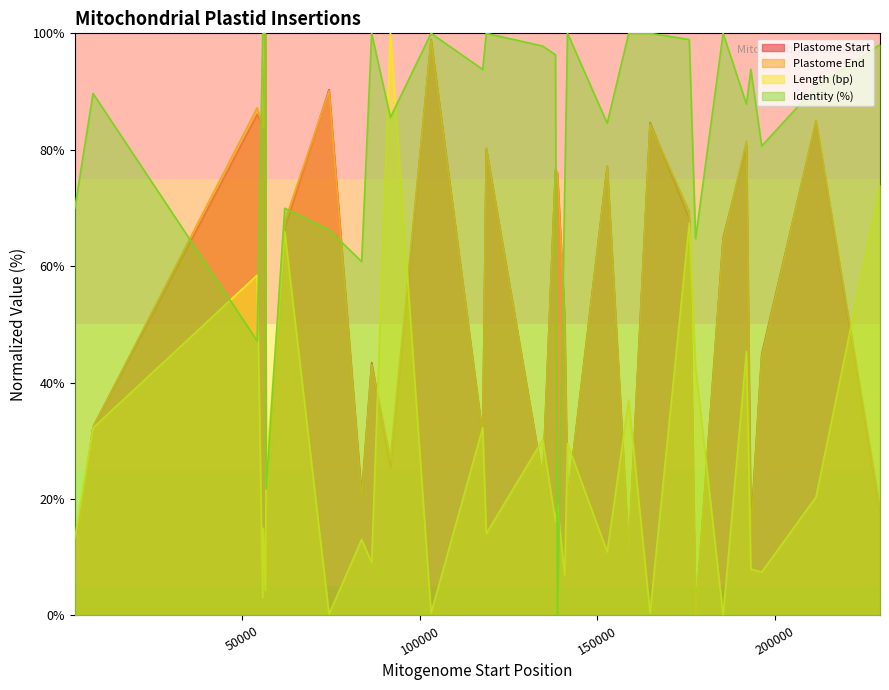

Where do Plastome End and Length (bp) first cross each other?

2793 and 7924